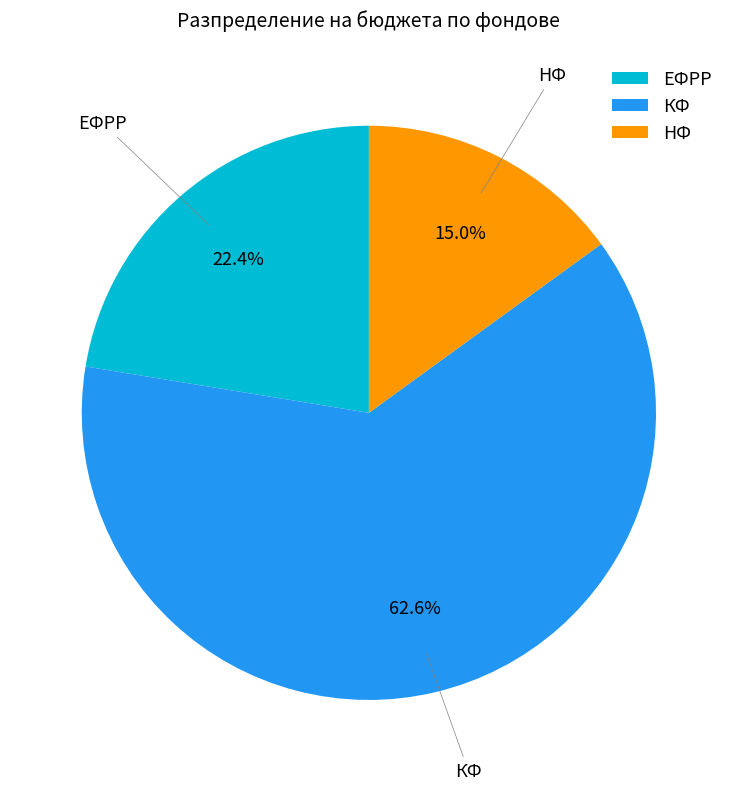

How many segments does this pie chart have?

3